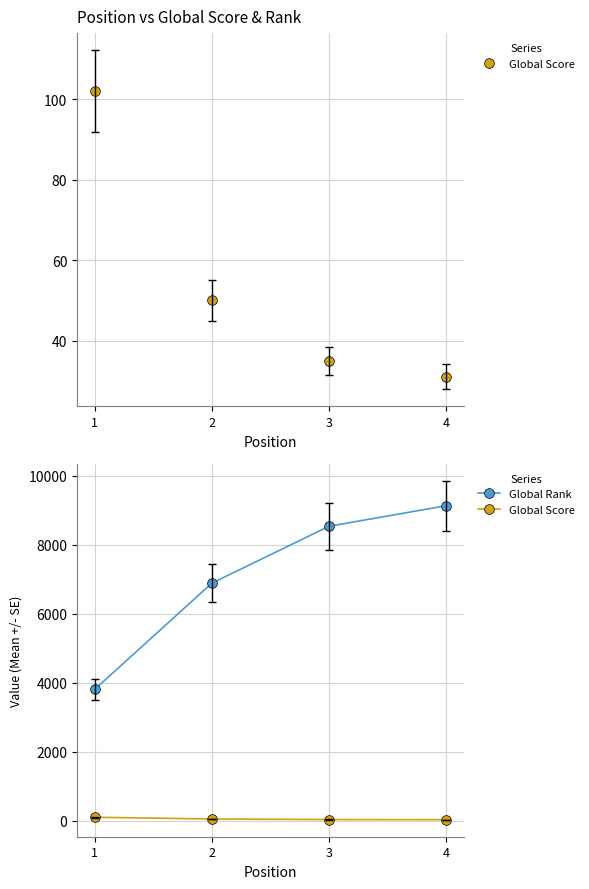

Count the number of categories in the chart.

4